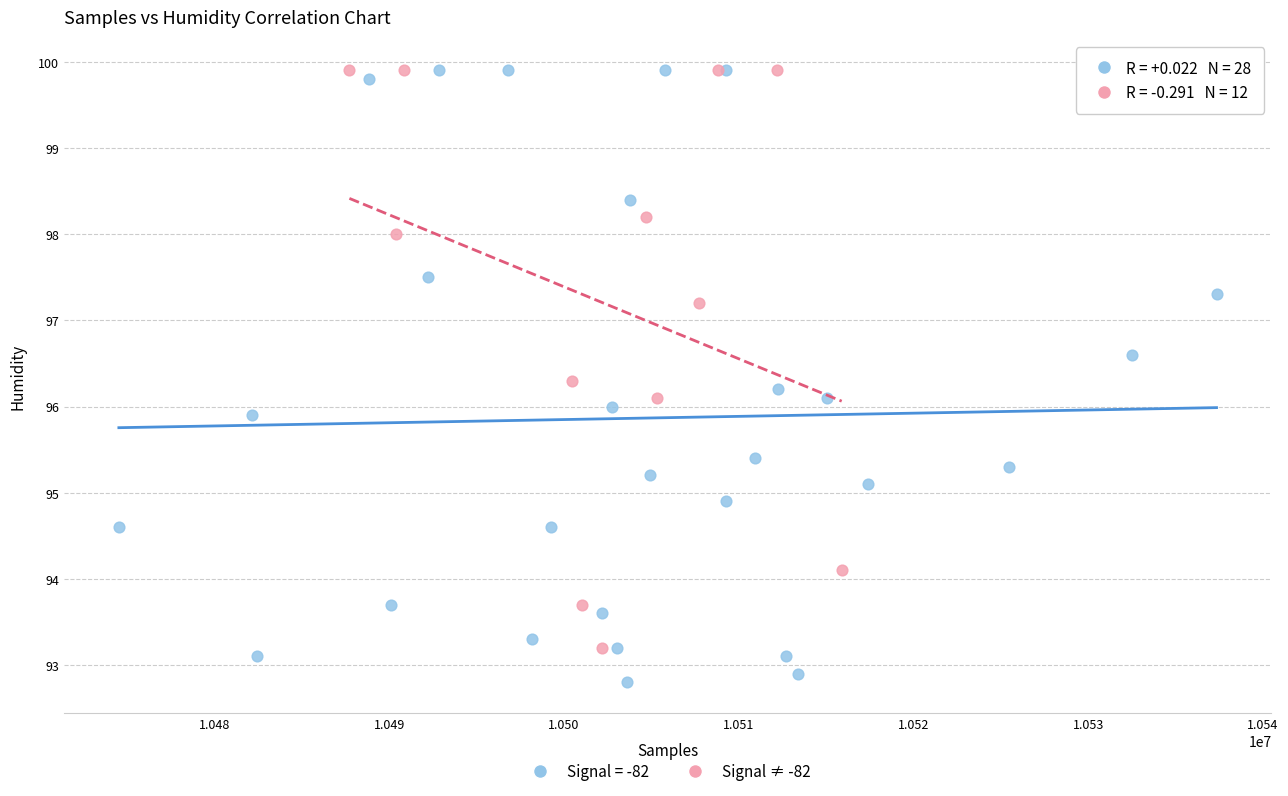

Which series has the widest spread of Y values?

Signal = -82